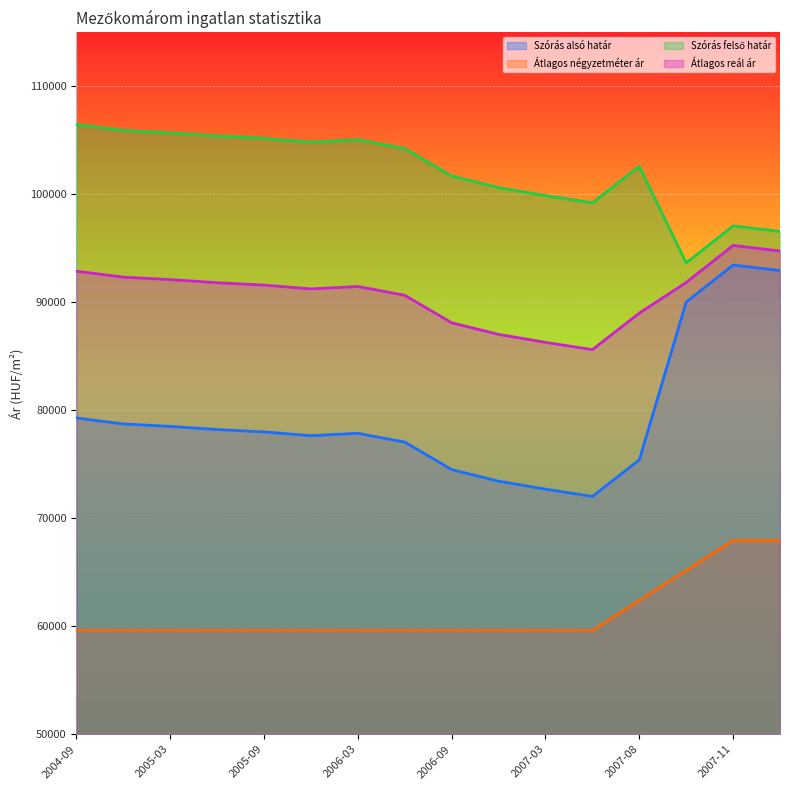

True or false: Átlagos négyzetméter ár and Szórás alsó határ cross at least once.

False